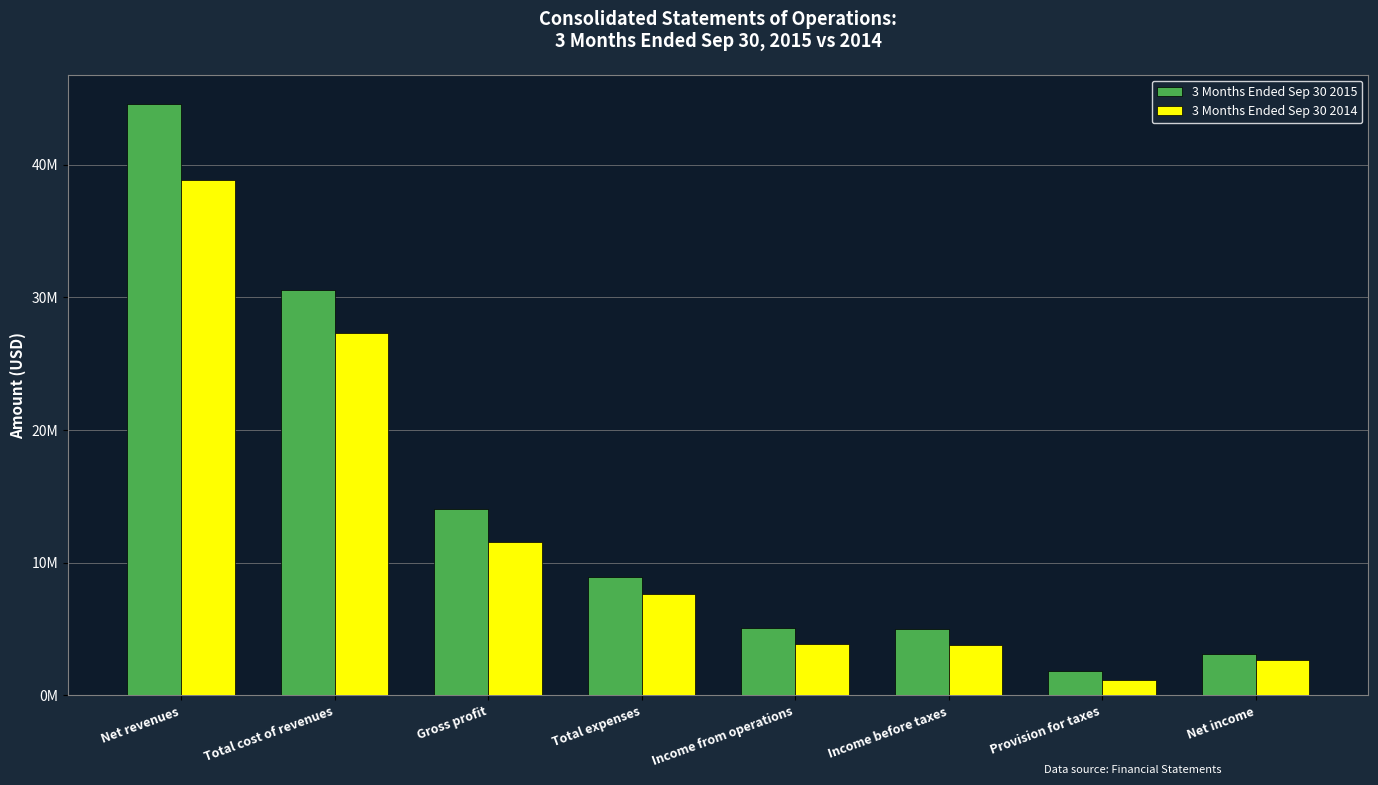

What are all the series names shown in the legend?

3 Months Ended Sep 30 2015, 3 Months Ended Sep 30 2014